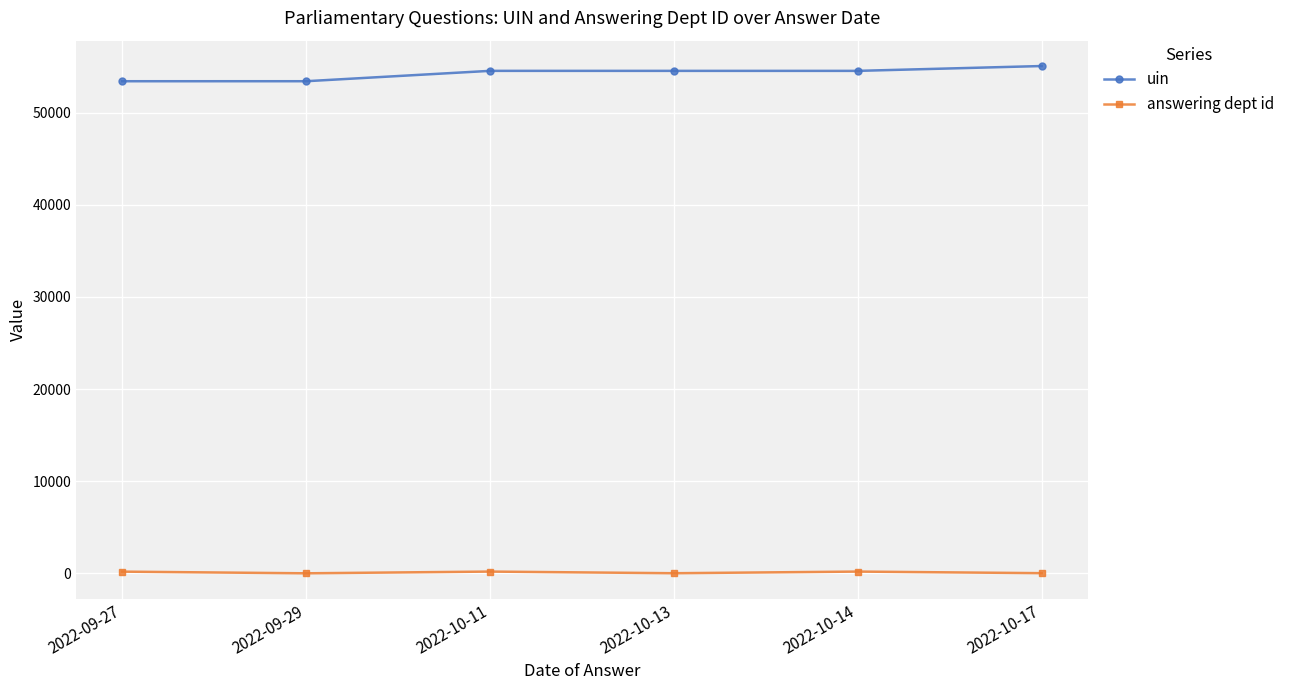

True or false: uin has more than 0 points higher than both neighbors.

True